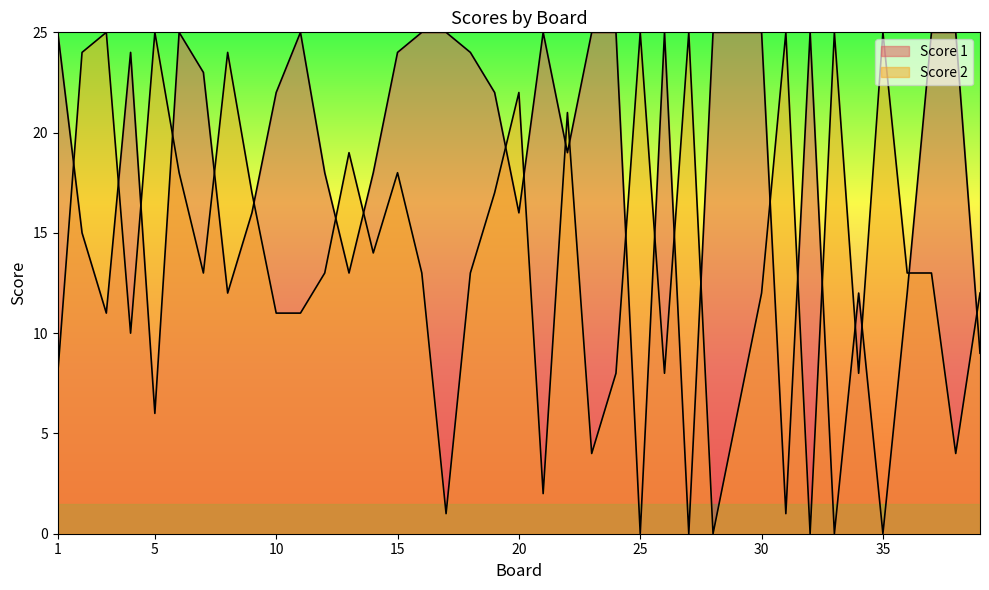

What is the spread (max minus min) of values at 23?

21